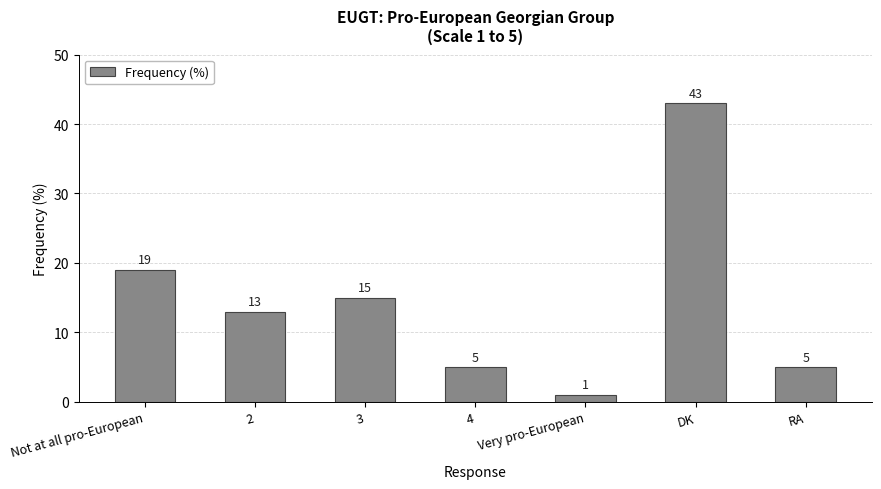

Where does the data first go above 13?

Not at all pro-European